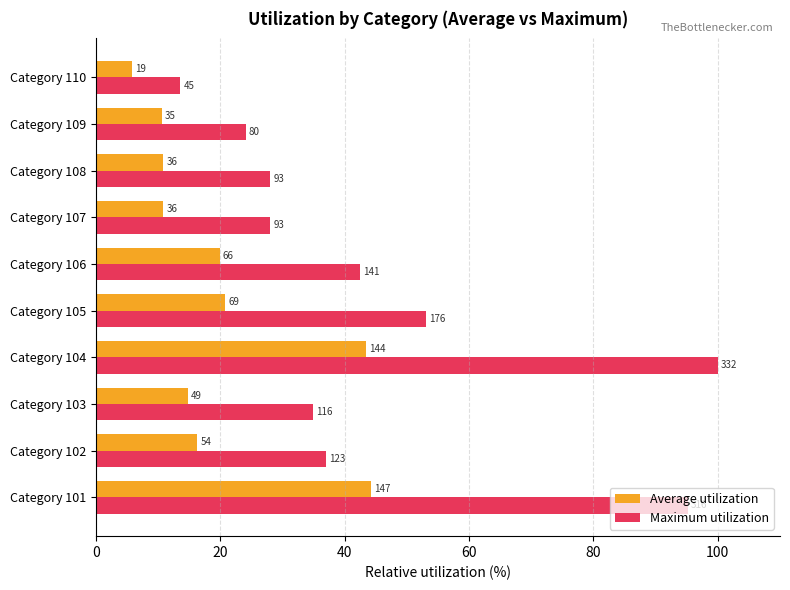

What are all the series names shown in the legend?

Average utilization, Maximum utilization